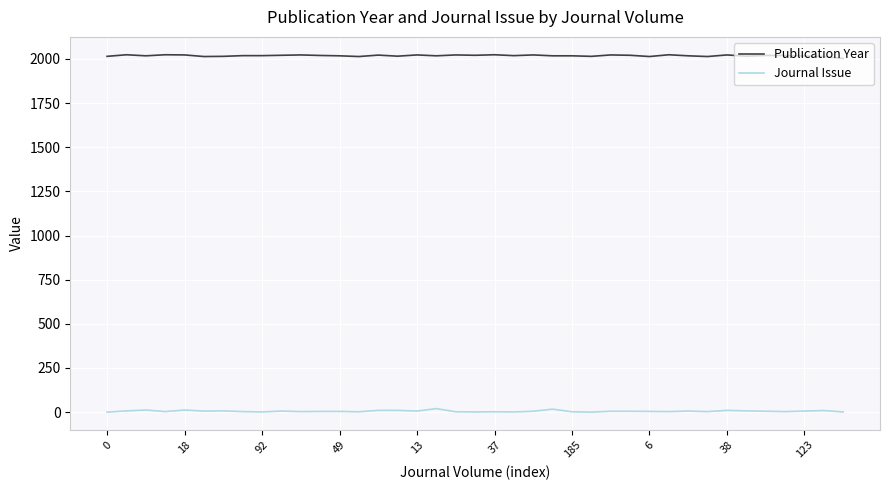

True or false: Journal Issue and Publication Year cross at least once.

False